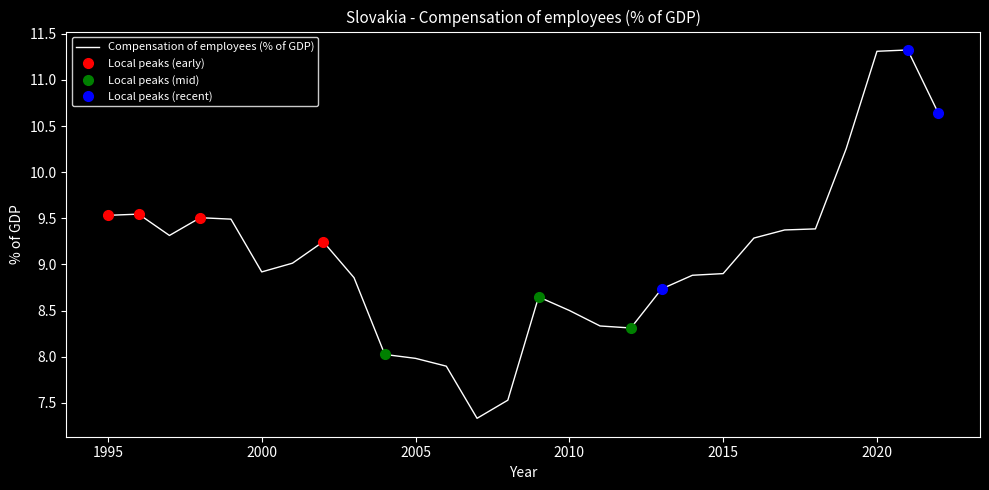

What is the minimum value for Compensation of employees (% of GDP)?

7.3